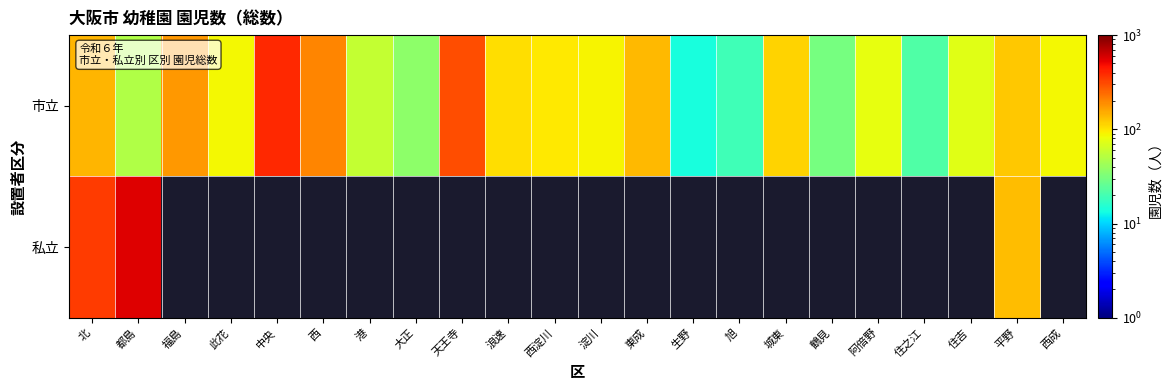

Which category has the lowest value across all series?

生野